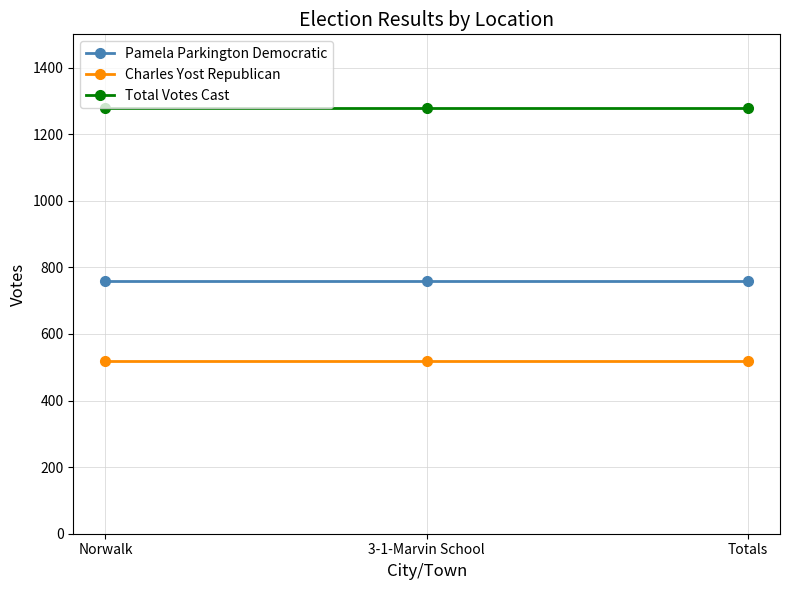

Reading left to right, transcribe all the data shown in this chart.

Pamela Parkington Democratic: 760	760	760
Charles Yost Republican: 519	519	519
Total Votes Cast: 1279	1279	1279